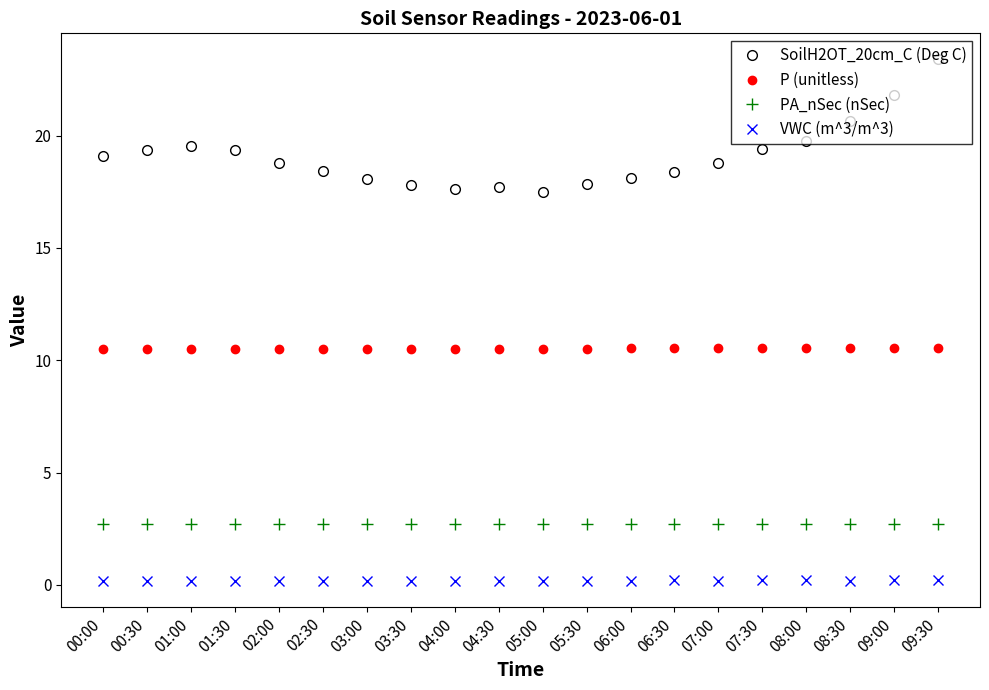

Which category has the highest value across all series?

09:30